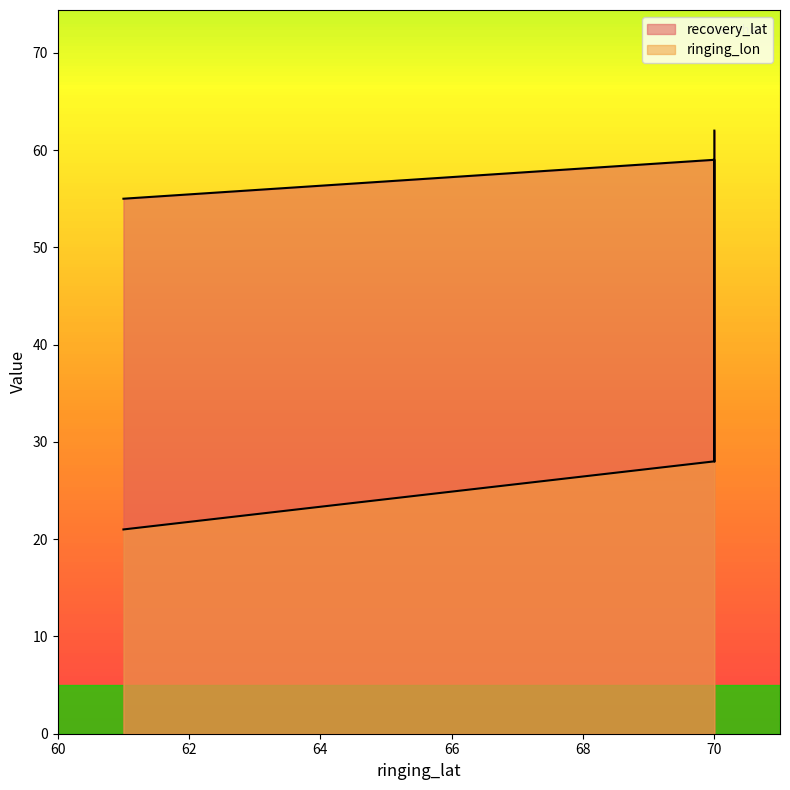

Reading right to left, extract all data points from this chart.

recovery_lat: 62	28	59	55
ringing_lon: 28	28	28	21